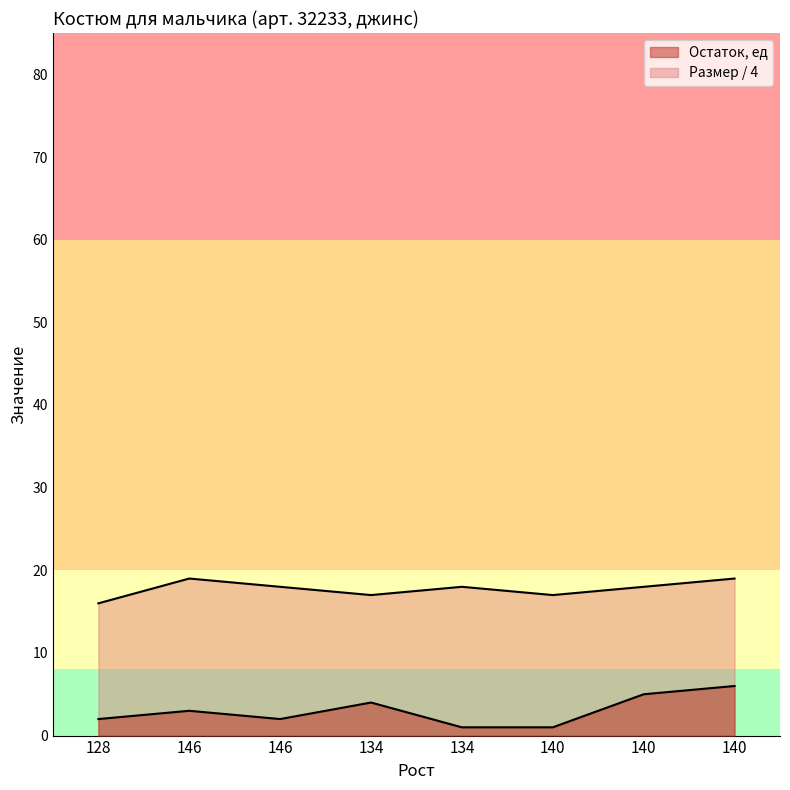

At which category is the sum across all series the highest?

140